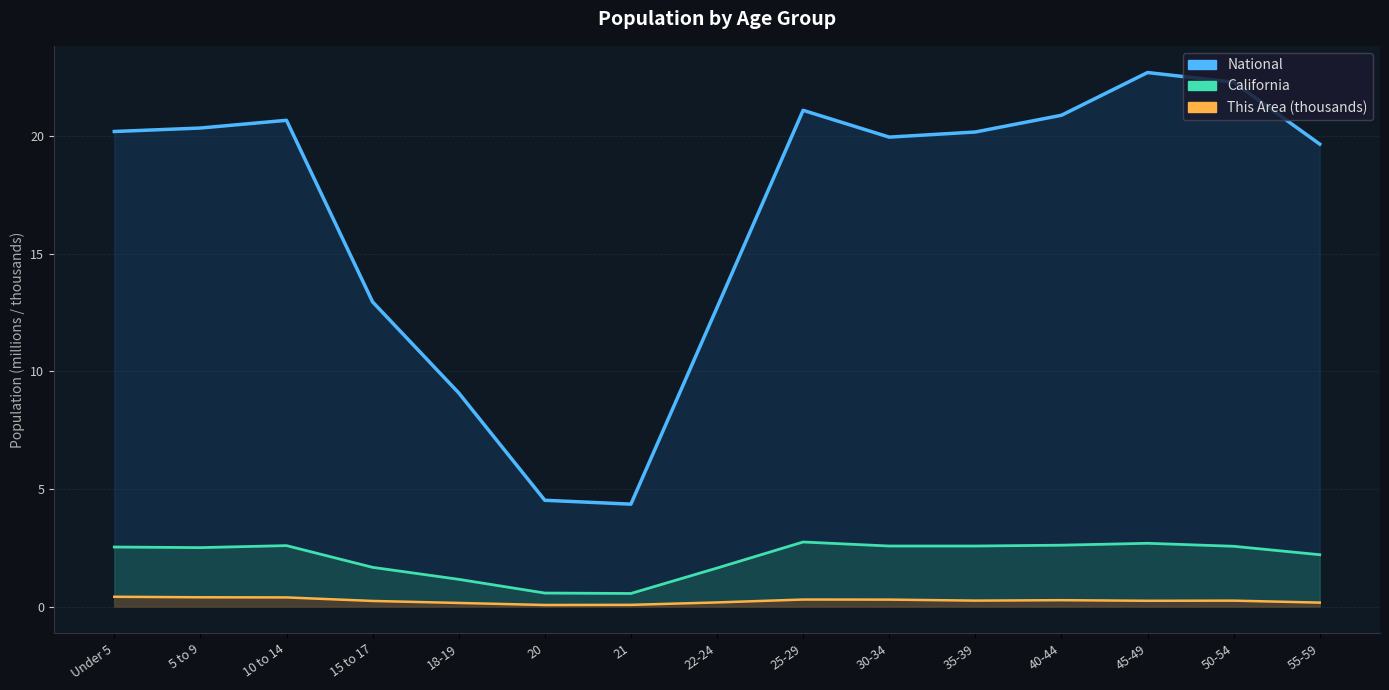

At 15 to 17, list the series in order from smallest to largest.

This Area (line, thousands), California (line), National (line)